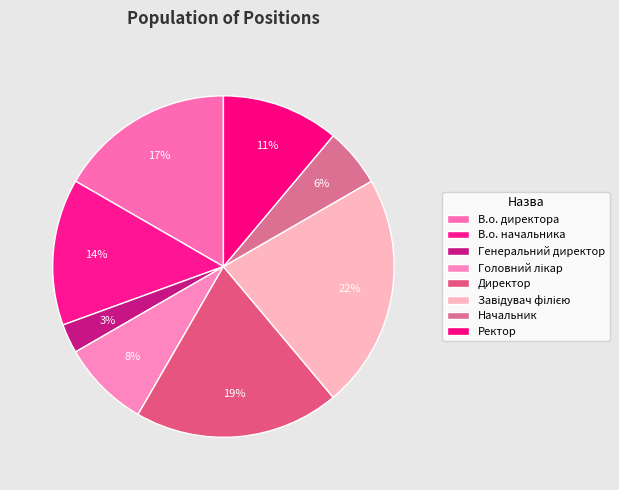

How many slices are in this pie chart?

8